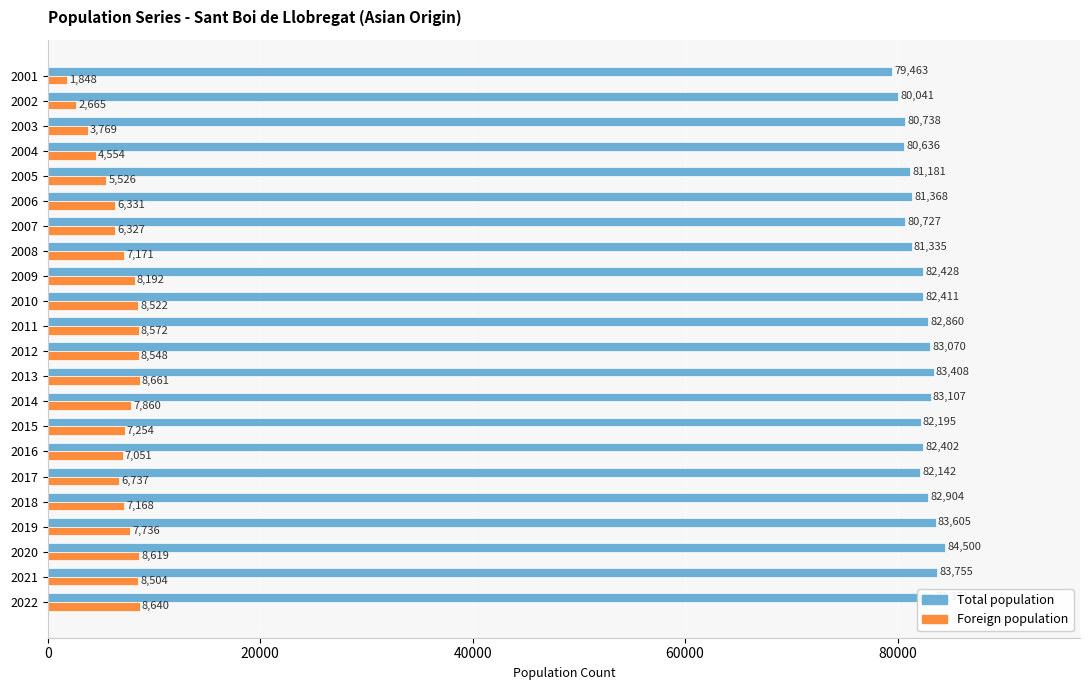

At 2009, list the series in order from smallest to largest.

Foreign population, Total population